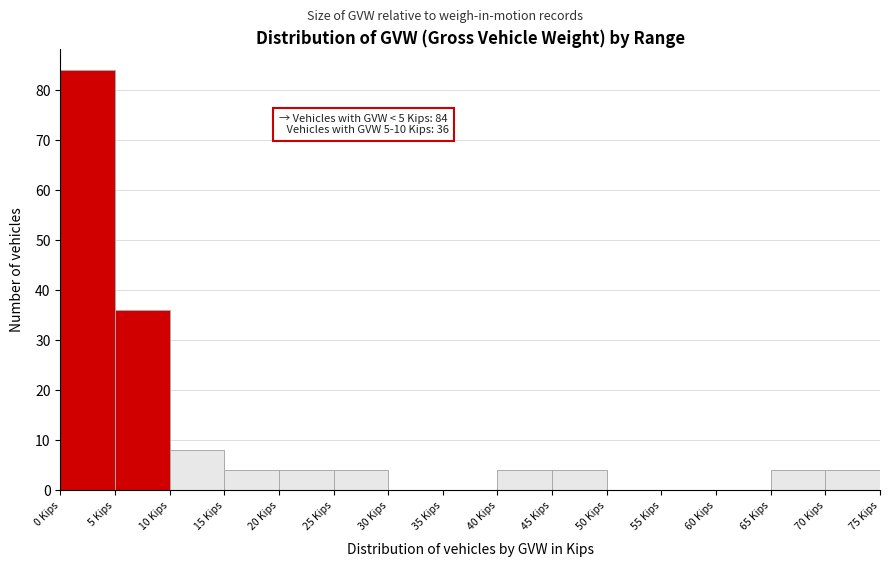

Which range on the x-axis has the tallest bar?

0 to 5